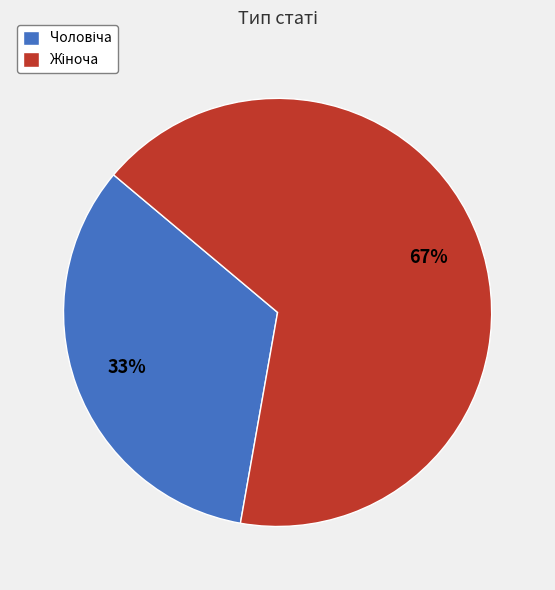

Is there any slice that represents more than half of the pie?

Yes